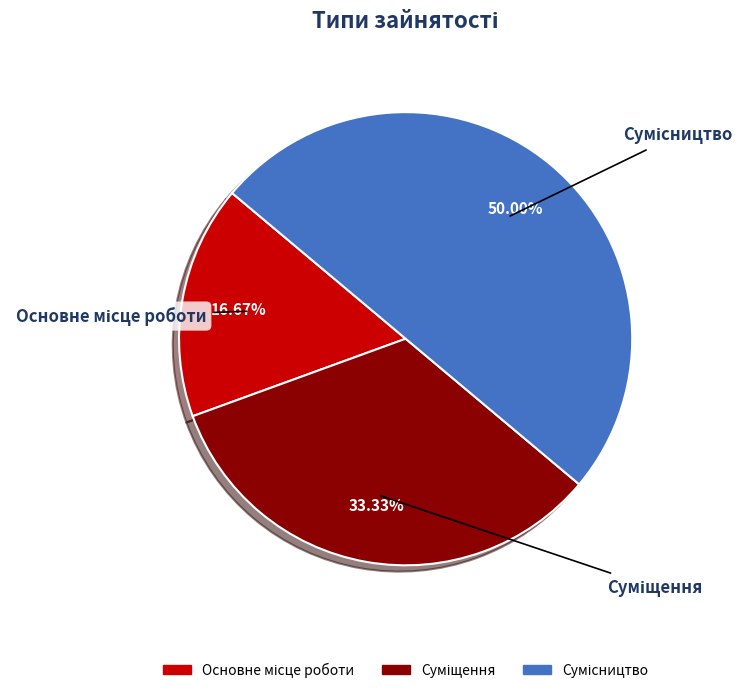

To the nearest percent, what portion does Основне місце роботи represent?

17%